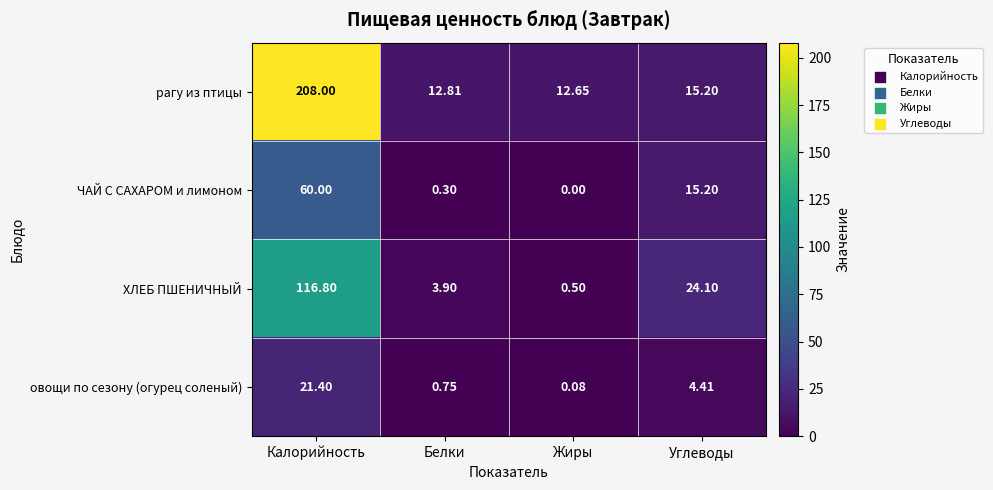

Rank the series by their maximum value, from highest to lowest.

рагу из птицы, ХЛЕБ ПШЕНИЧНЫЙ, ЧАЙ С САХАРОМ и лимоном, овощи по сезону (огурец соленый)